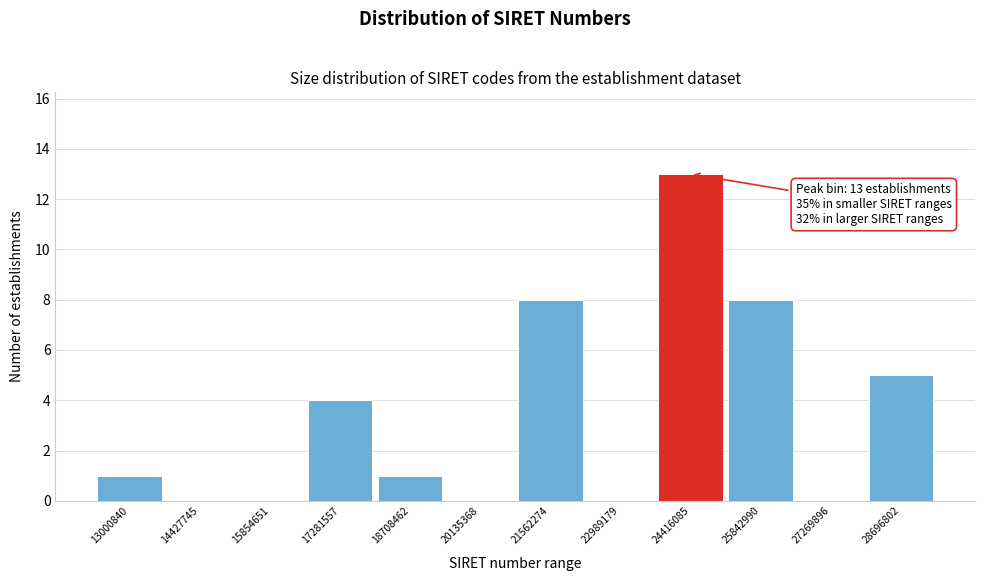

Reading left to right, extract all data points from this chart.

13000840=1	14427745=0	15854651=0	17281557=4	18708462=1	20135368=0	21562274=8	22989179=0	24416085=13	25842990=8	27269896=0	28696802=5